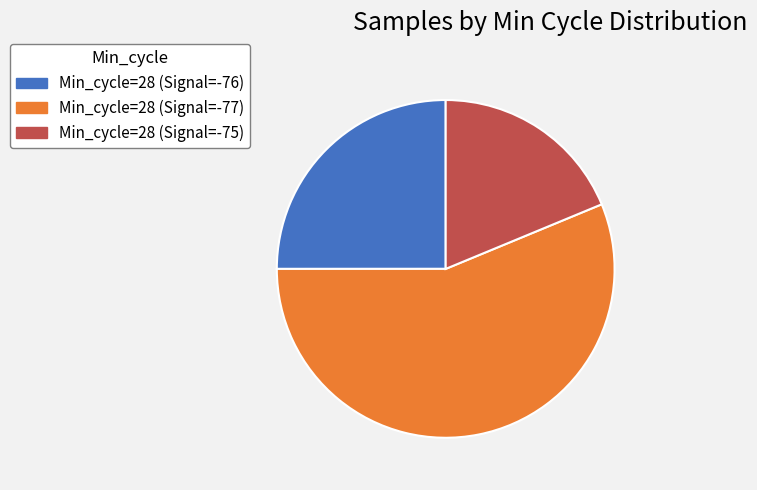

True or false: Min_cycle=28 (Signal=-76) accounts for 30% of the total.

False